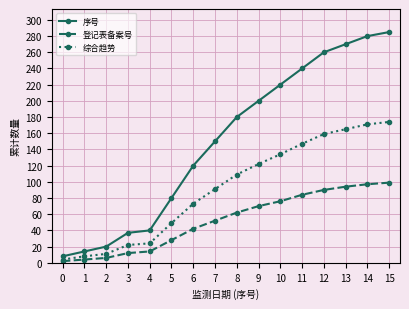

How many lines are shown in the chart?

3